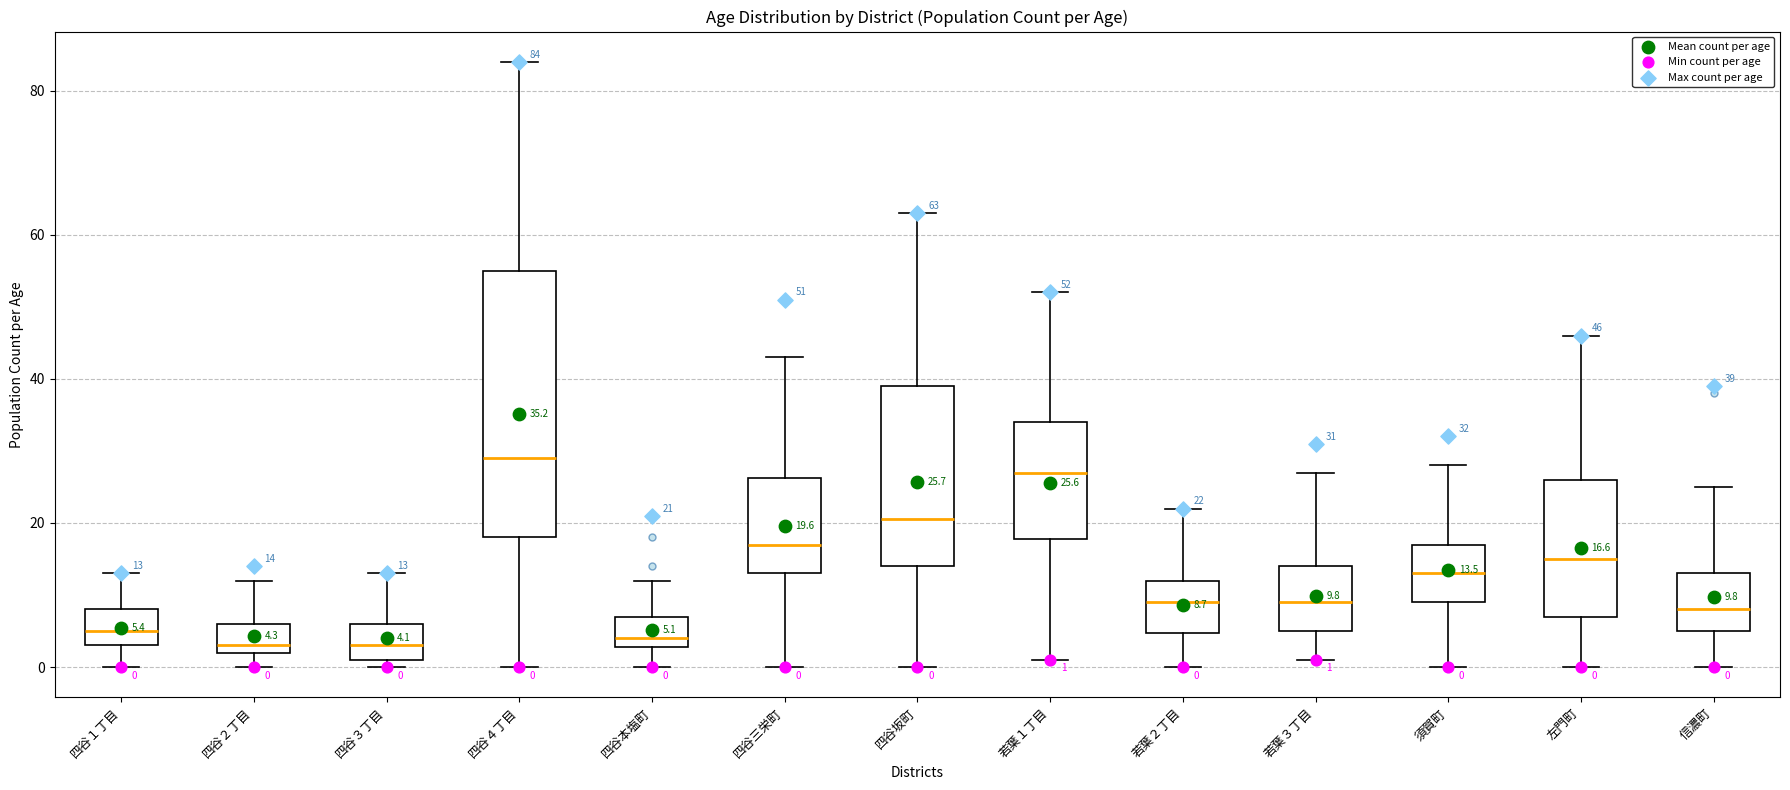

Which box has the highest median line?

四谷４丁目